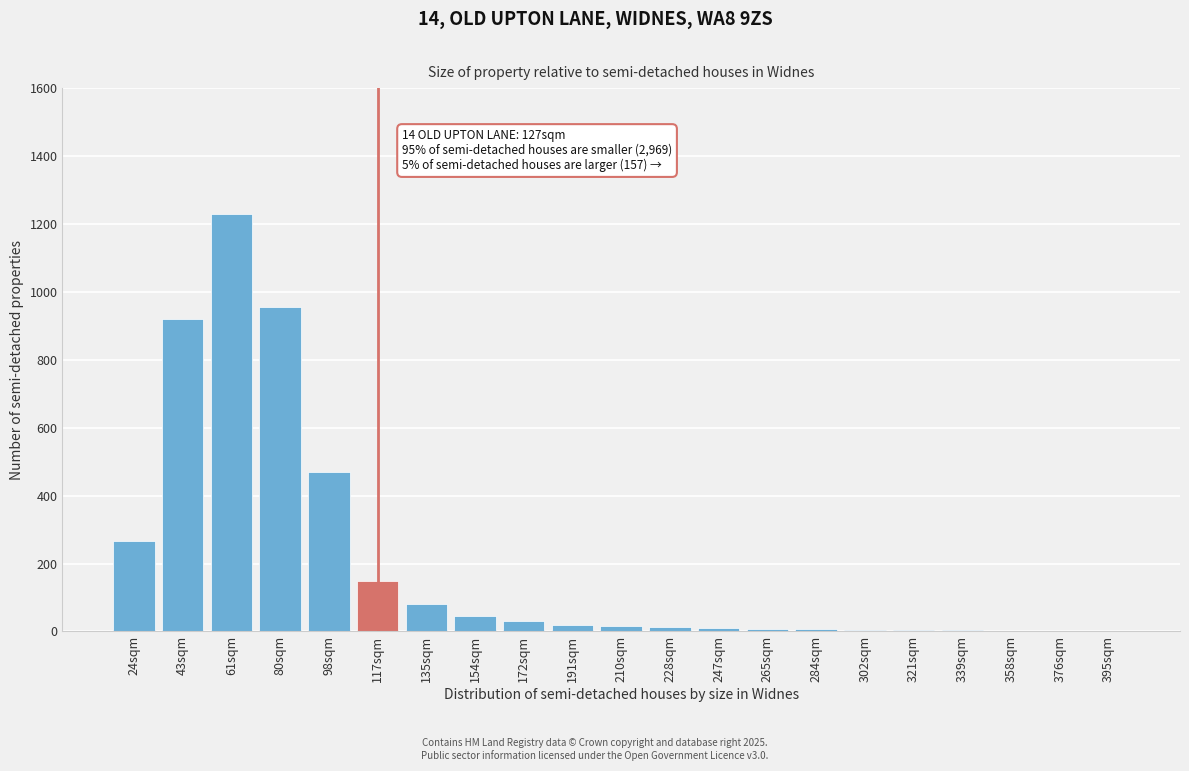

The chart shows a value of 20 at 191sqm. True or false?

True